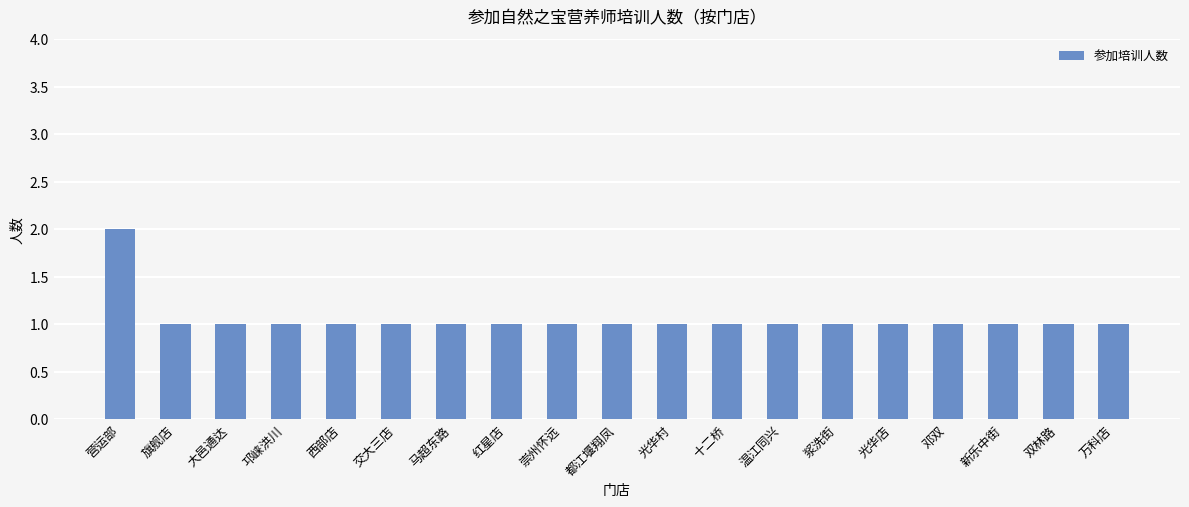

How many bars are there in total?

19